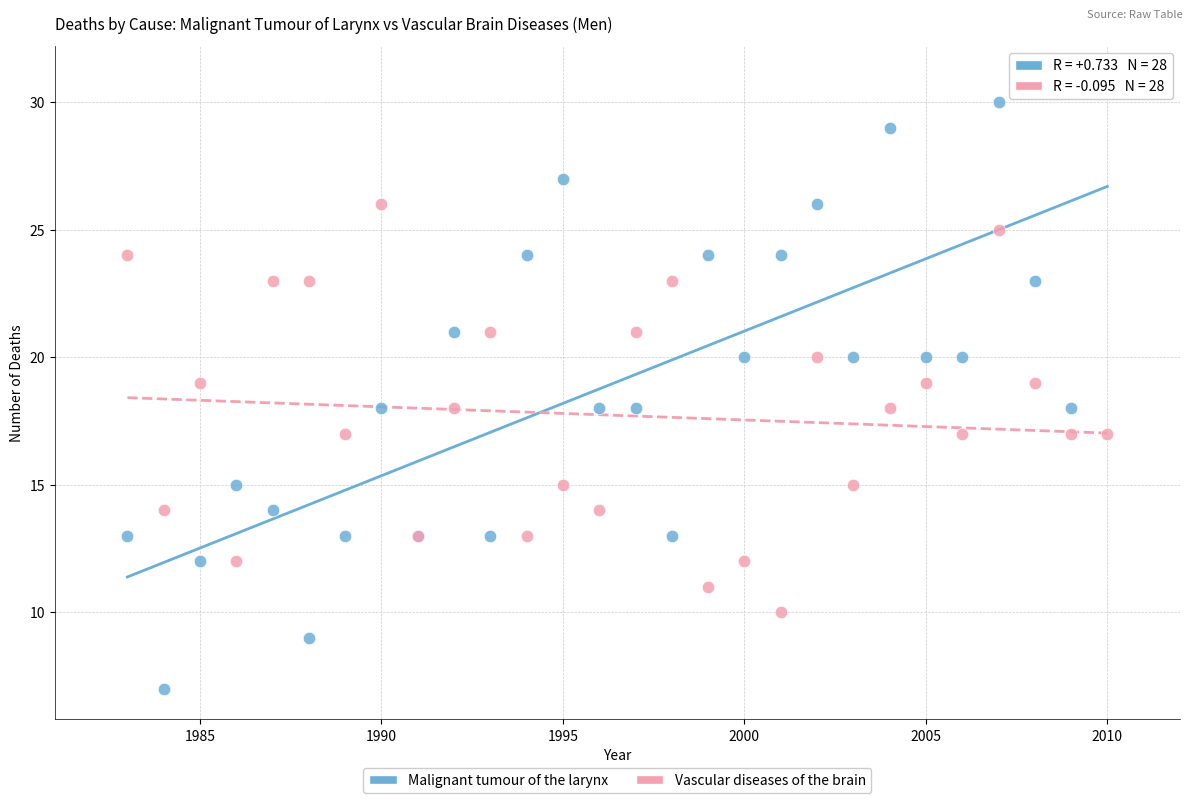

Which series has the widest spread of Y values?

Malignant tumour of the larynx